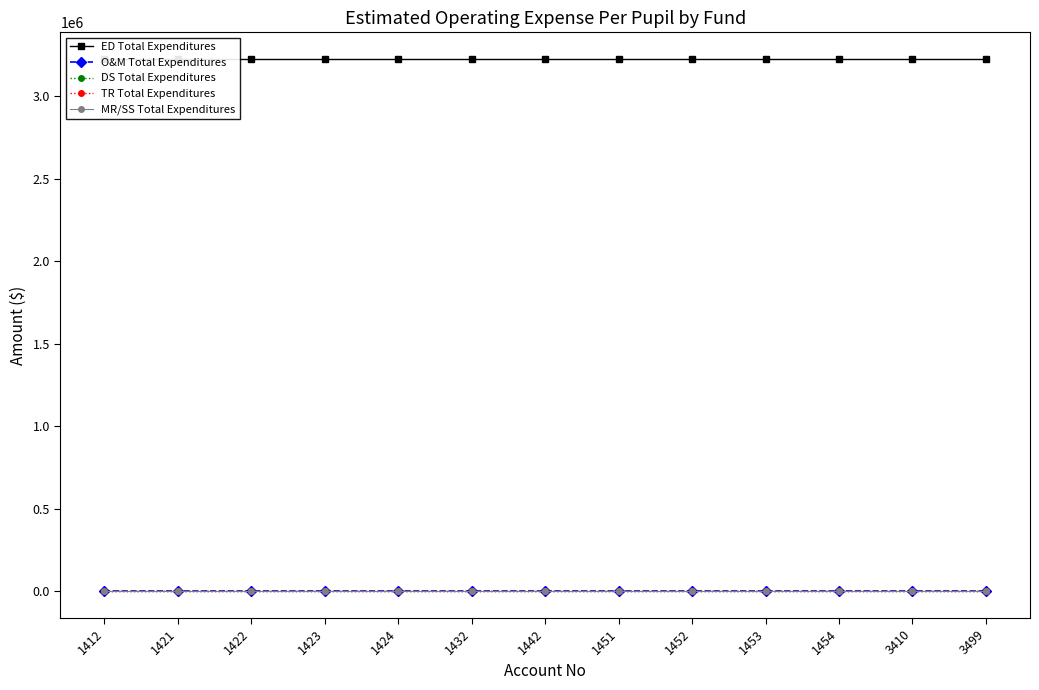

Reading left to right, what are all the values shown in this chart?

ED Total Expenditures: 1412=3227527	1421=3227527	1422=3227527	1423=3227527	1424=3227527	1432=3227527	1442=3227527	1451=3227527	1452=3227527	1453=3227527	1454=3227527	3410=3227527	3499=3227527
O&M Total Expenditures: 1412=0	1421=0	1422=0	1423=0	1424=0	1432=0	1442=0	1451=0	1452=0	1453=0	1454=0	3410=0	3499=0
DS Total Expenditures: 1412=0	1421=0	1422=0	1423=0	1424=0	1432=0	1442=0	1451=0	1452=0	1453=0	1454=0	3410=0	3499=0
TR Total Expenditures: 1412=0	1421=0	1422=0	1423=0	1424=0	1432=0	1442=0	1451=0	1452=0	1453=0	1454=0	3410=0	3499=0
MR/SS Total Expenditures: 1412=0	1421=0	1422=0	1423=0	1424=0	1432=0	1442=0	1451=0	1452=0	1453=0	1454=0	3410=0	3499=0